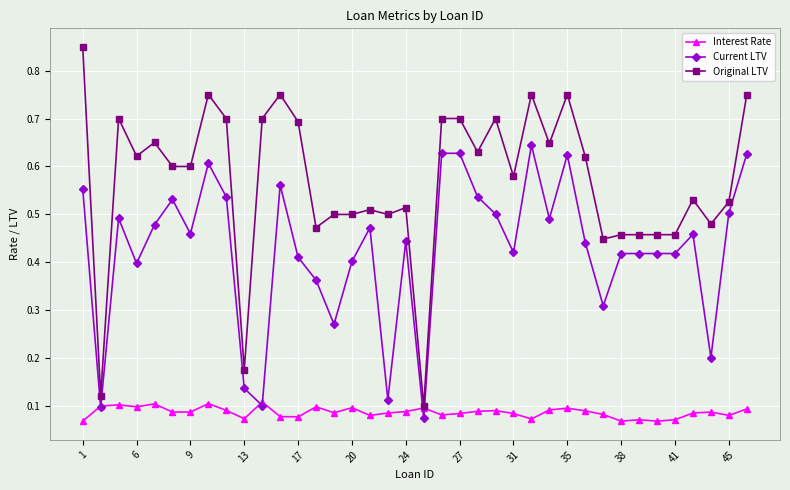

True or false: Original LTV and Current LTV intersect in this chart.

False